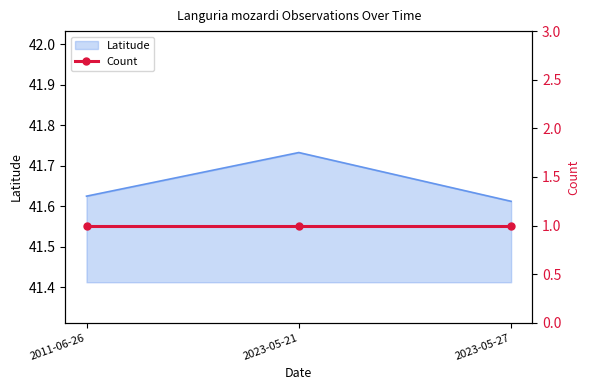

What is the label of the 2nd point from the right?

2023-05-21